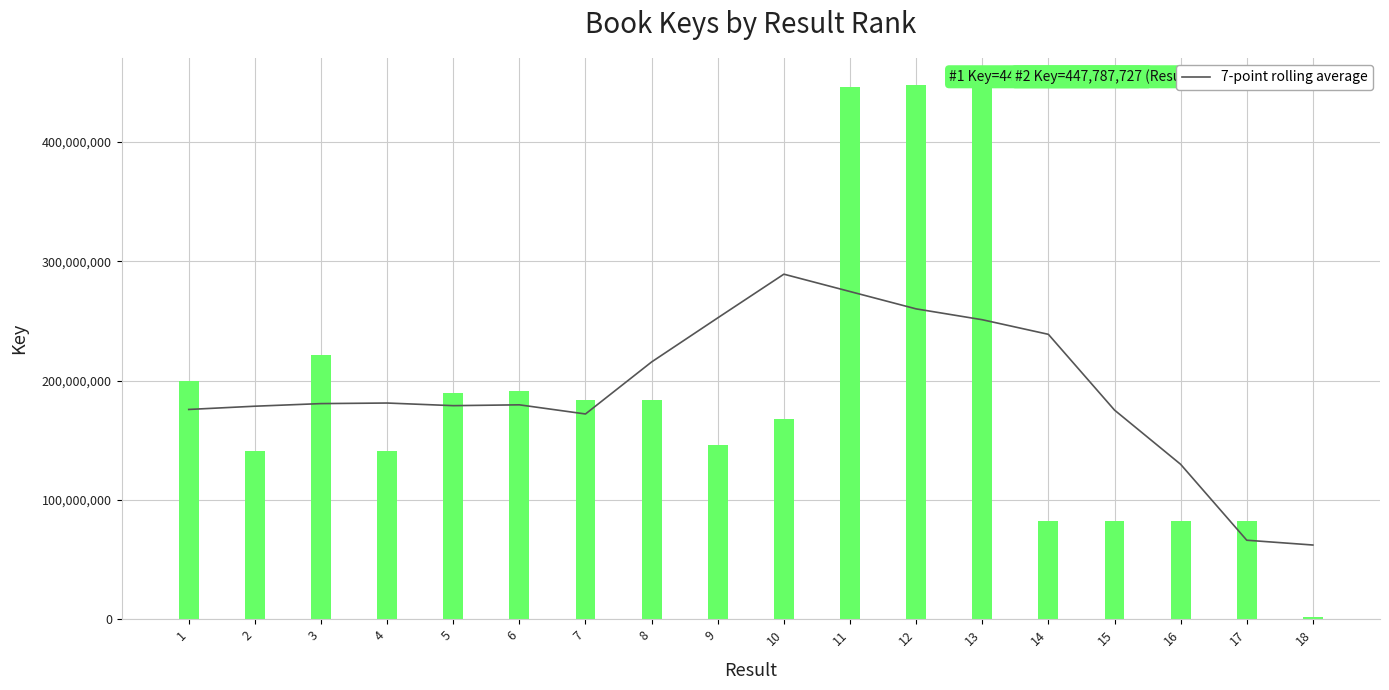

The value at 17 is 25507382.0. True or false?

False